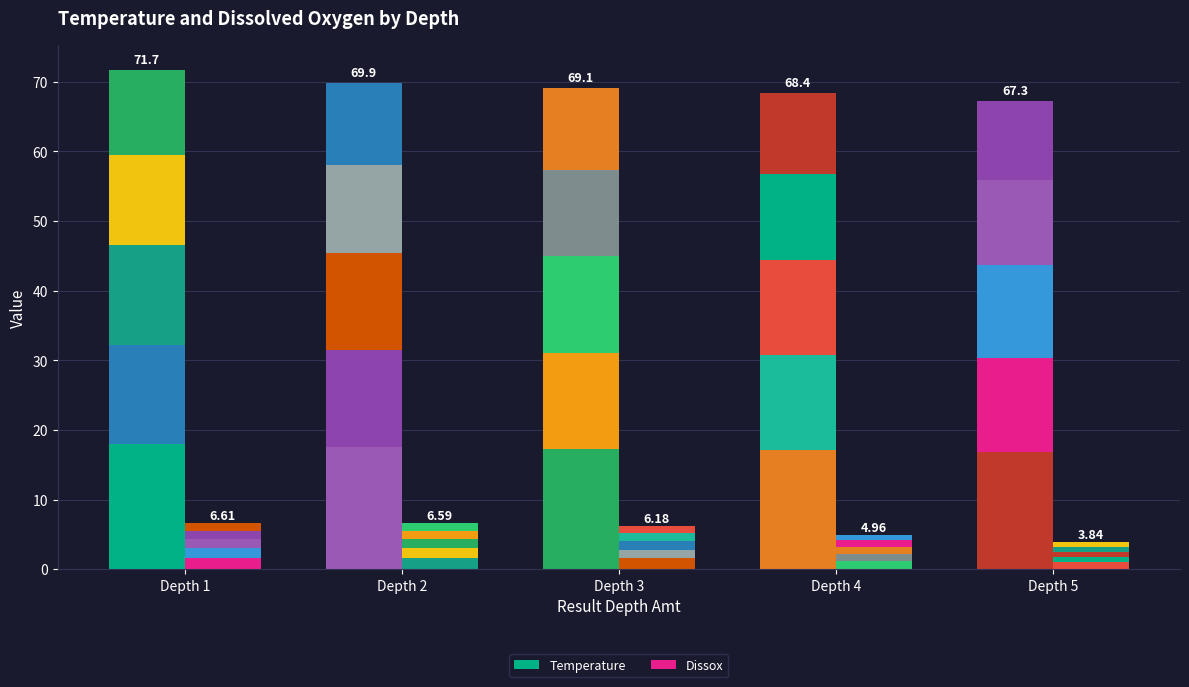

Which category has the highest value in the Dissox series?

Depth 1